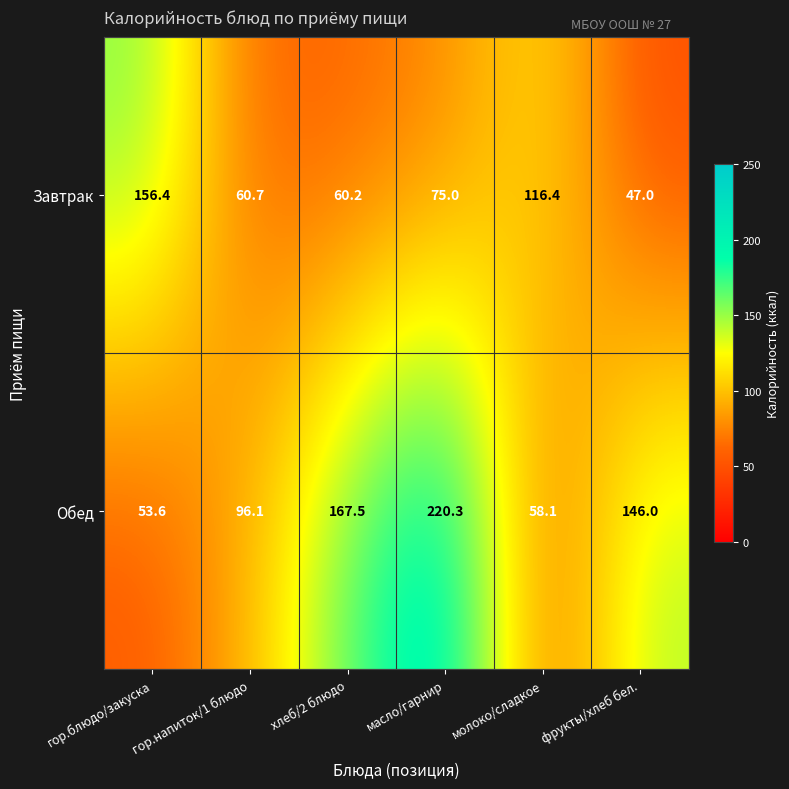

Which series changed the most between хлеб/2 блюдо and масло/гарнир?

Обед